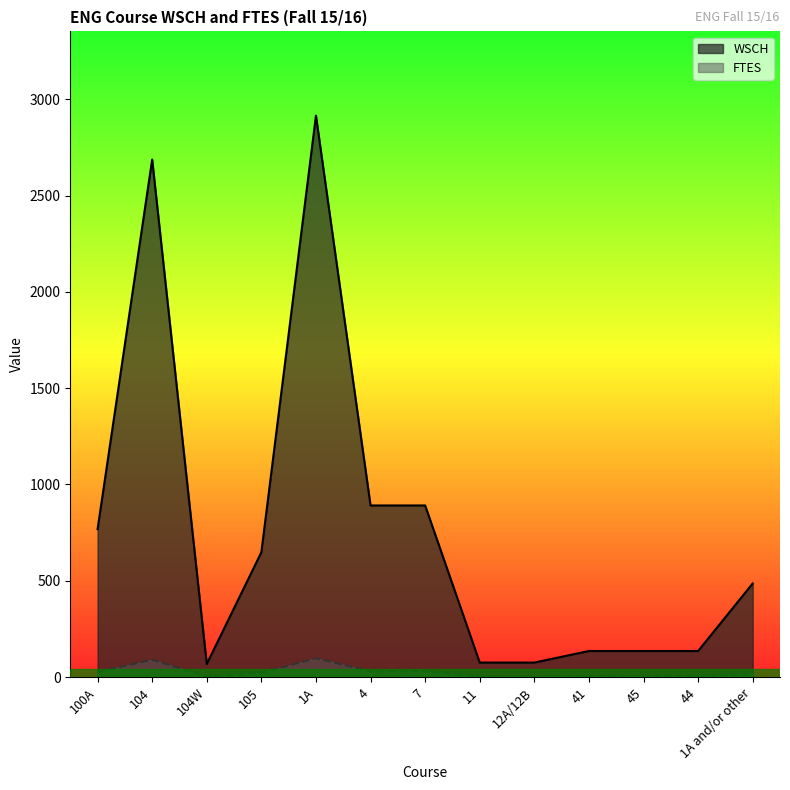

Reading left to right, list all the values displayed in this chart.

WSCH: 100A=768.0	104=2688.0	104W=67.5	105=648.0	1A=2916.0	4=891.0	7=891.0	11=75.0	12A/12B=75.0	41=135.0	45=135.0	44=135.0	1A and/or other=486.0
FTES: 100A=25.6	104=89.6	104W=2.2	105=21.6	1A=97.2	4=29.7	7=29.7	11=2.5	12A/12B=2.5	41=4.5	45=4.5	44=4.5	1A and/or other=16.2